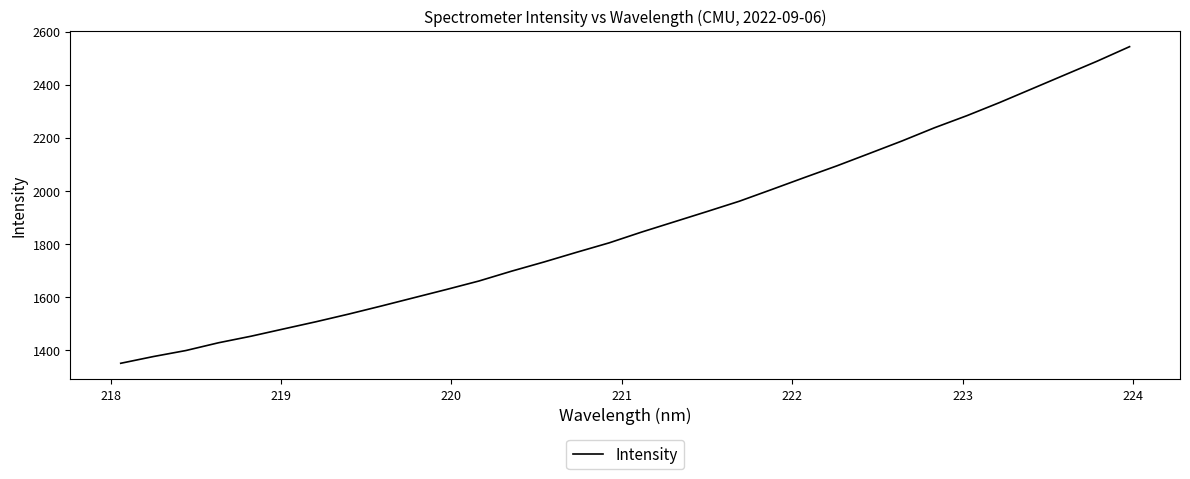

What is the maximum value shown in the chart?

2543.5